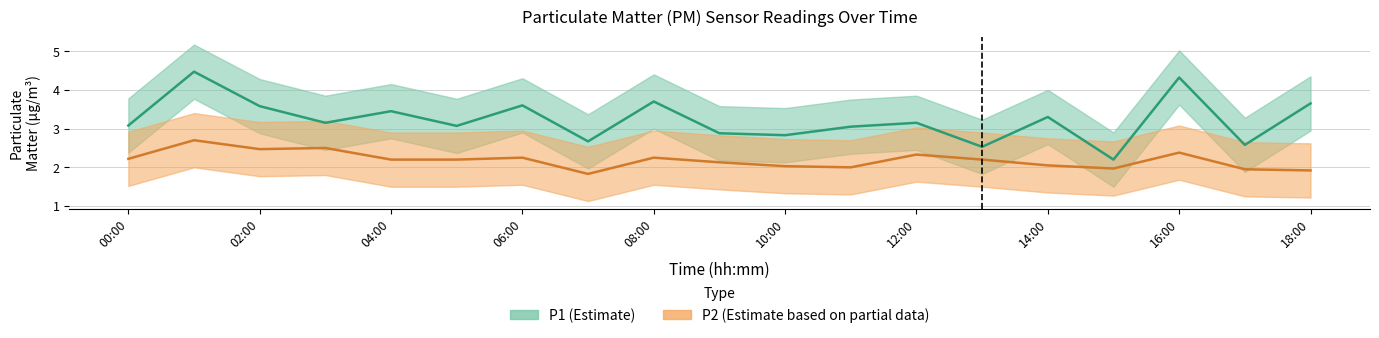

How many data points in P1_upper are above 3?

18